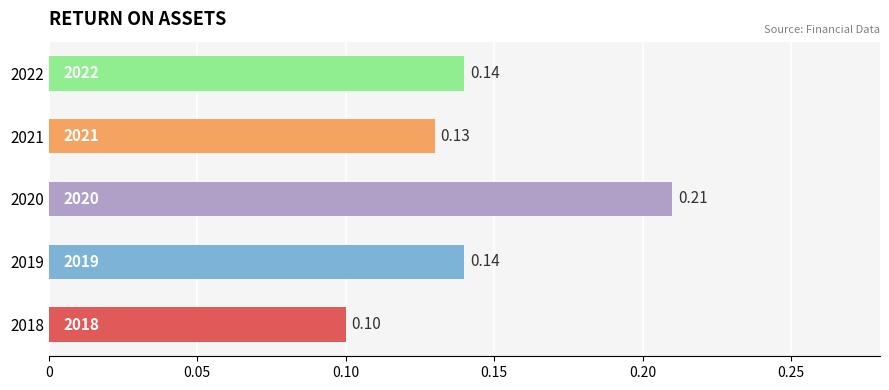

Which has a higher value, 2020 or 2021?

2020